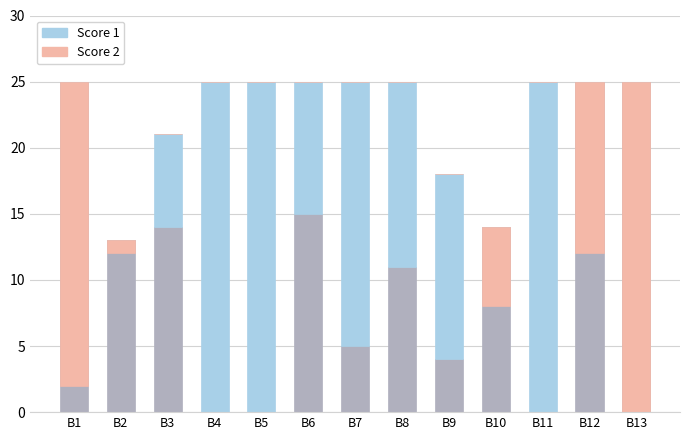

What is the sum of the Score 2 (below diff) values at B2 and B5?

1